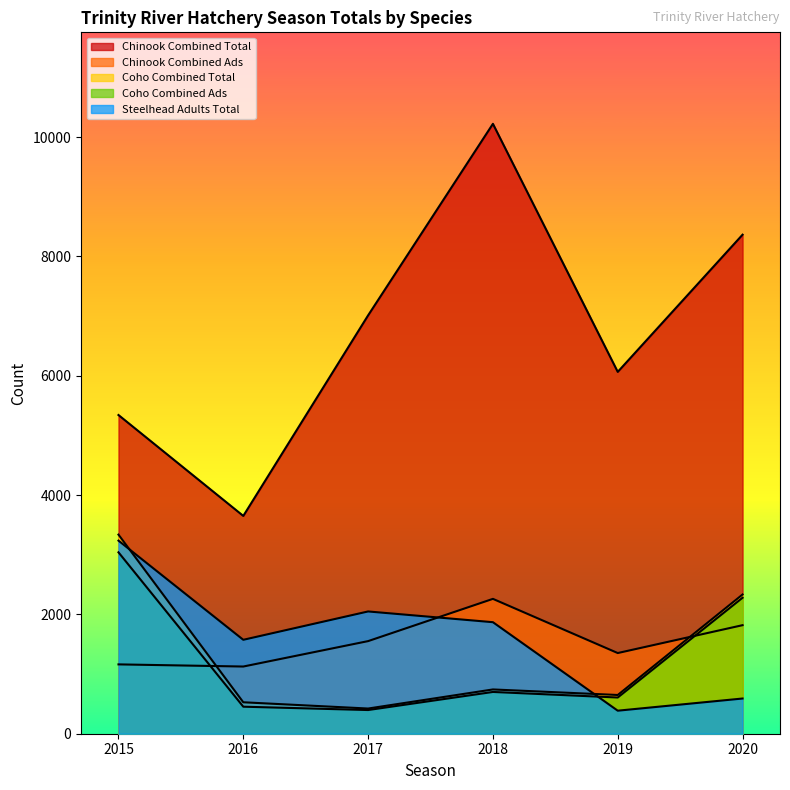

What is the value of the Coho Combined Total point at the 6th from the left?

2333